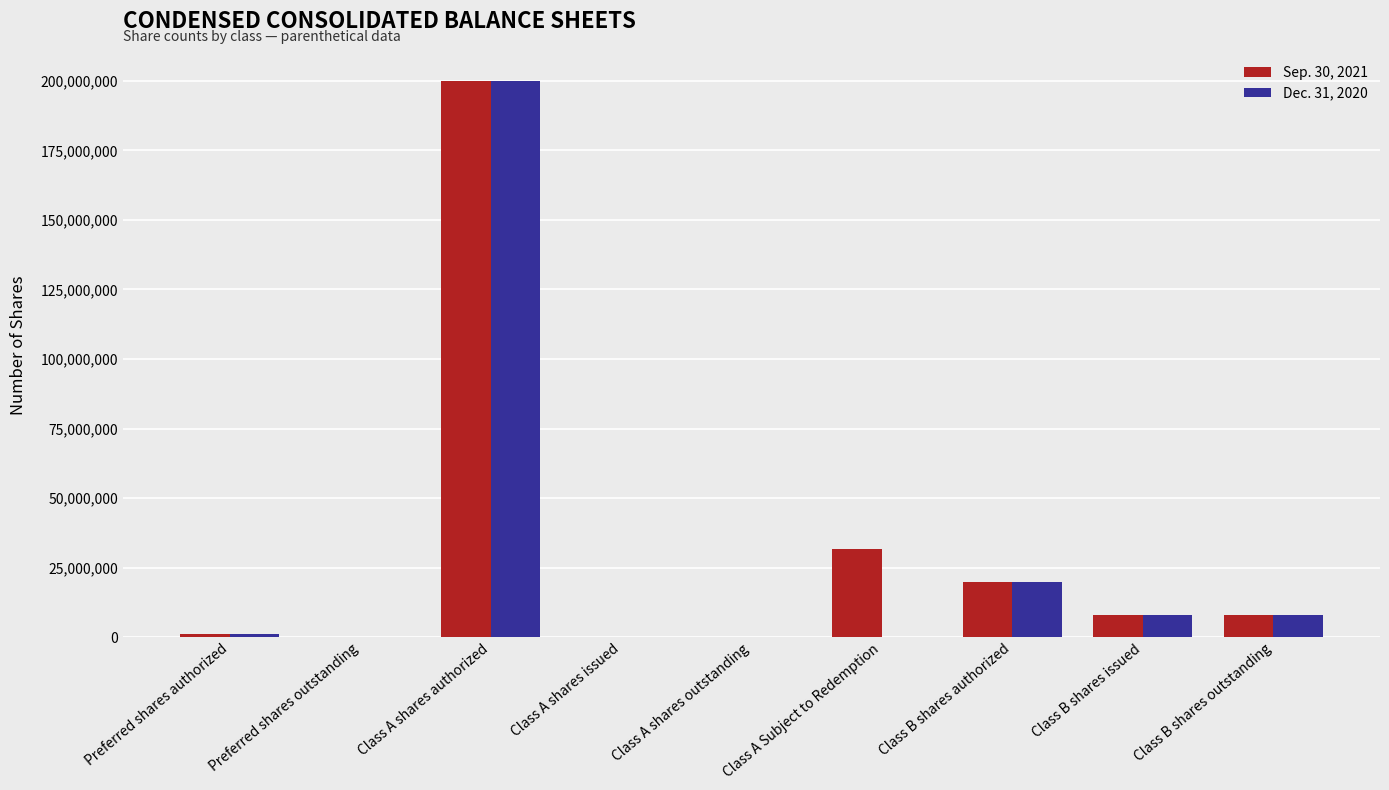

Is the value of Dec. 31, 2020 at Class A shares authorized greater than the value of Sep. 30, 2021 at Class B shares authorized?

Yes